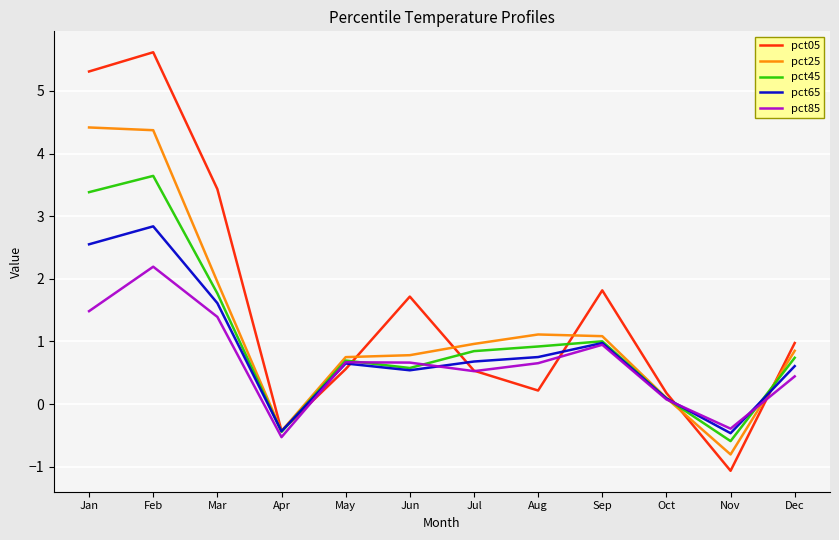

The value of pct05 at Sep is 1.1. True or false?

False